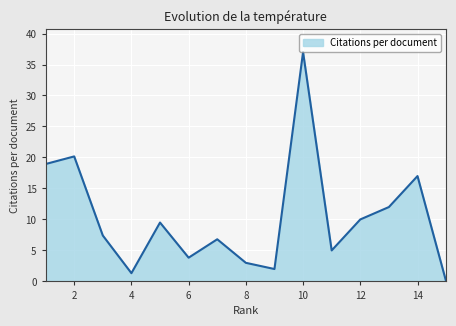

What is the maximum value shown in the chart?

37.0